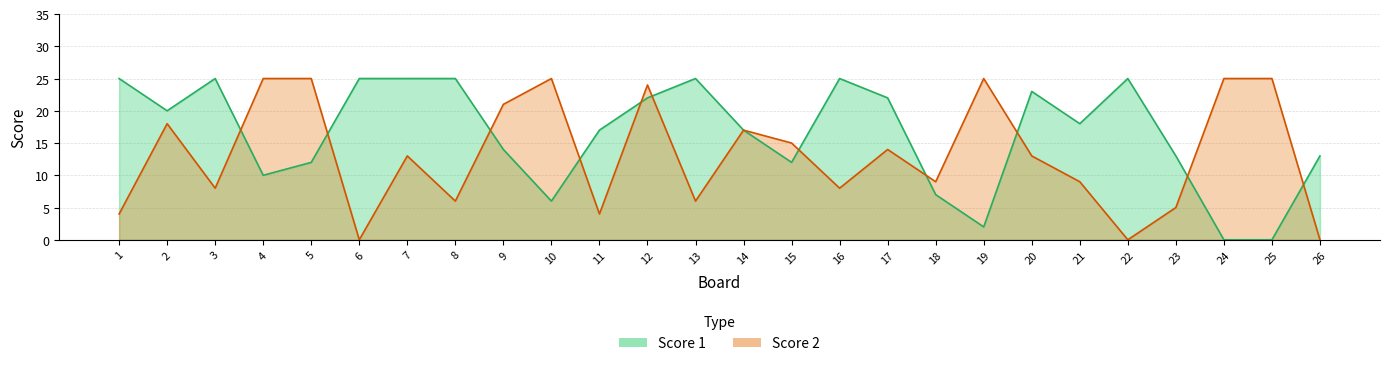

At which category does Score 1 reach its first local peak?

3